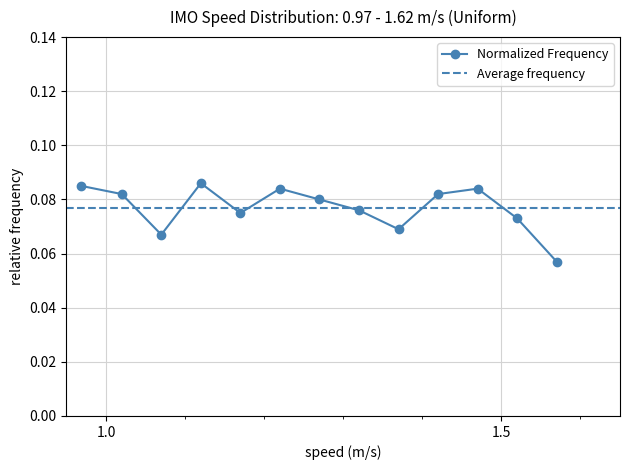

What is the maximum value shown in the chart?

0.1